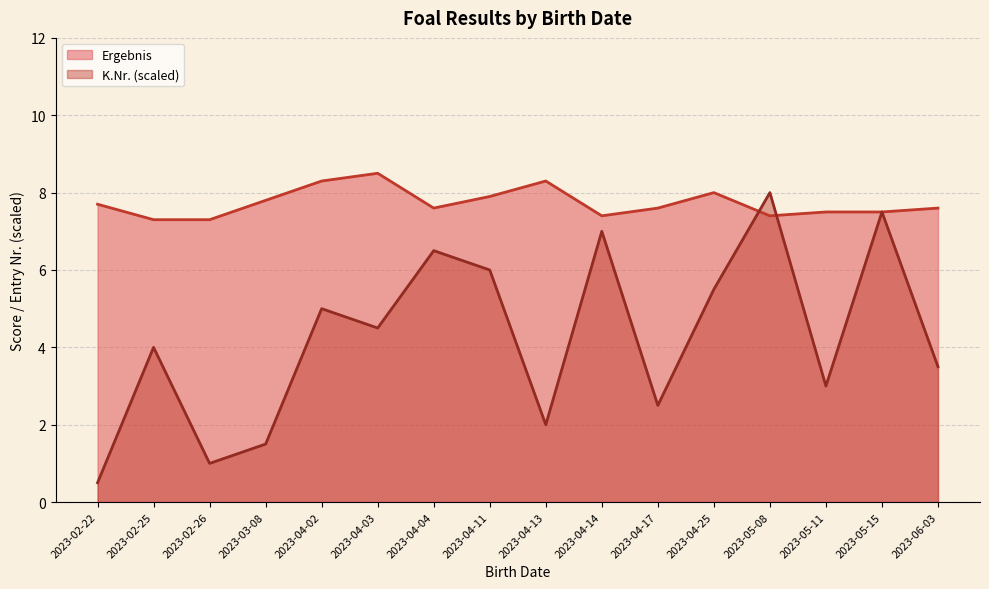

List the series in order of their overall mean, highest first.

Ergebnis, K.Nr. (scaled)